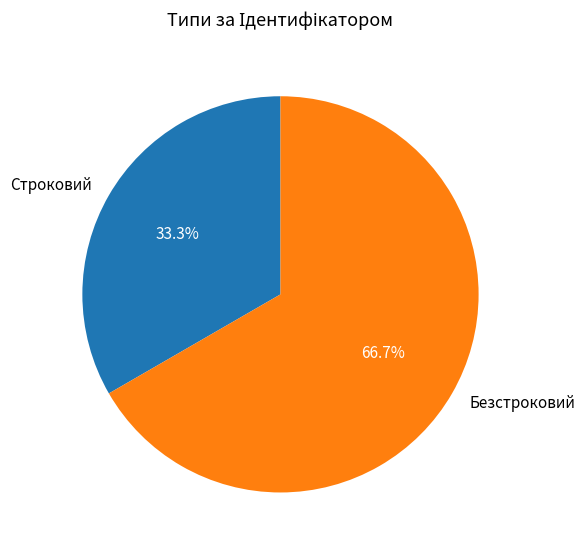

Rank the categories by value from highest to lowest.

Безстроковий, Строковий